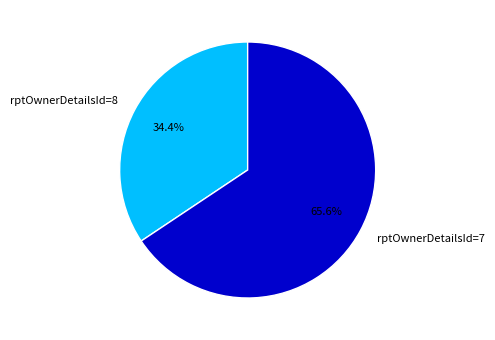

To the nearest percent, what is the difference between the largest and smallest slice percentages?

31%